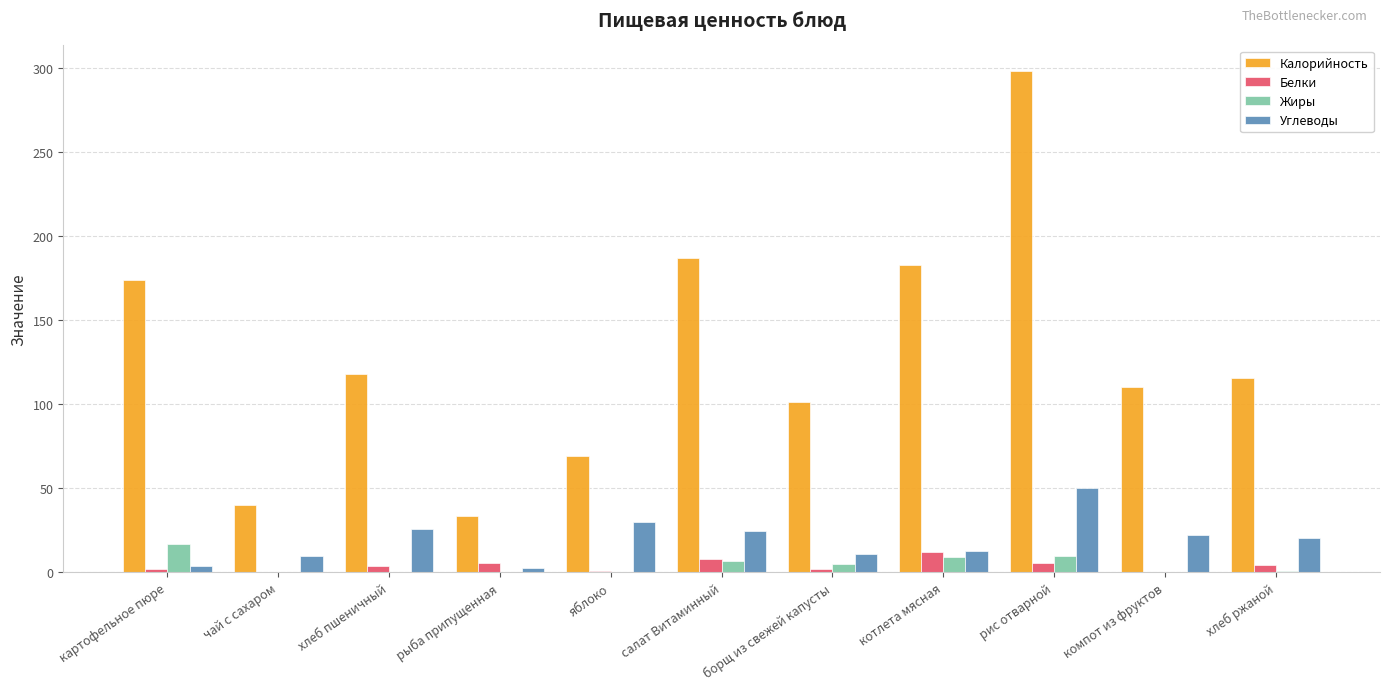

Which series has the largest total across all categories?

Калорийность